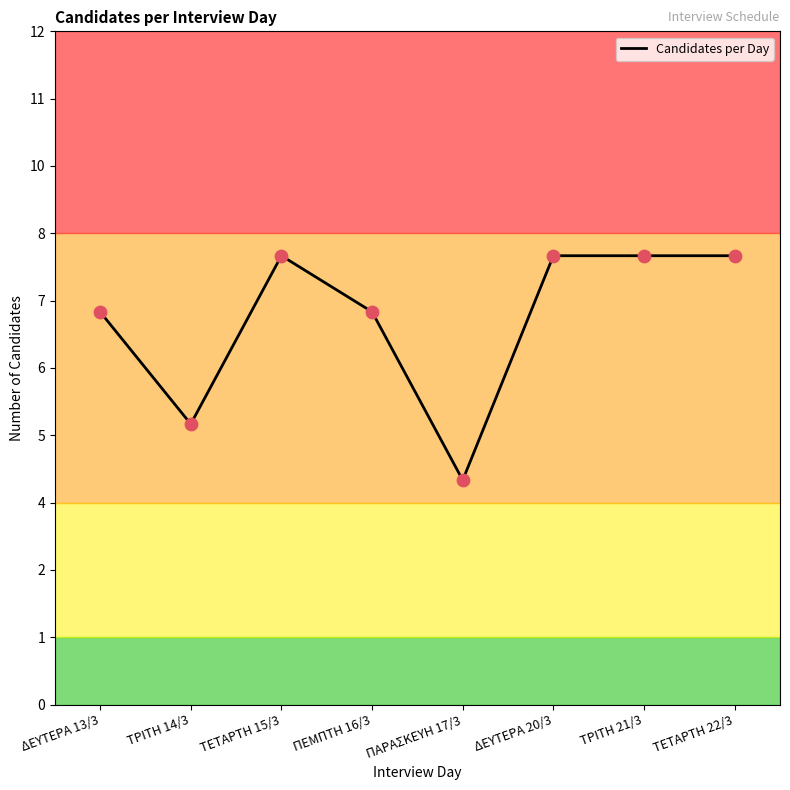

What is the change in value from ΠΕΜΠΤΗ 16/3 to ΤΕΤΑΡΤΗ 22/3?

+1